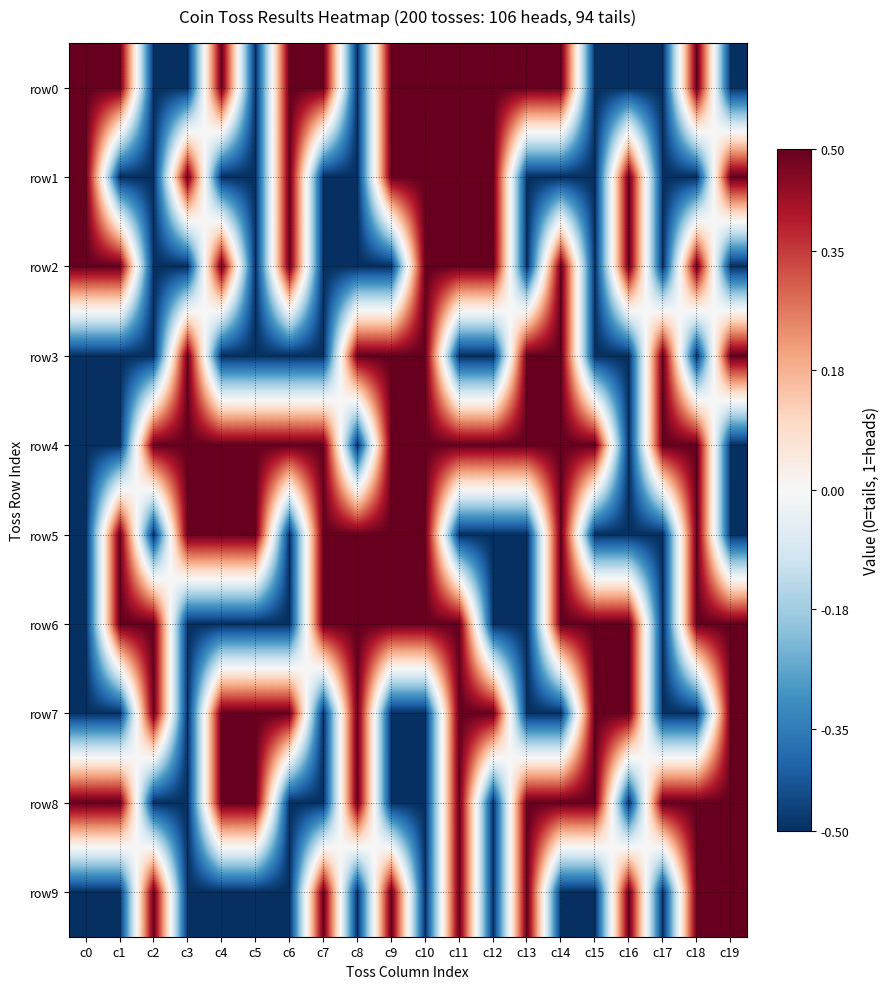

At how many categories does at least one series exceed 0?

20